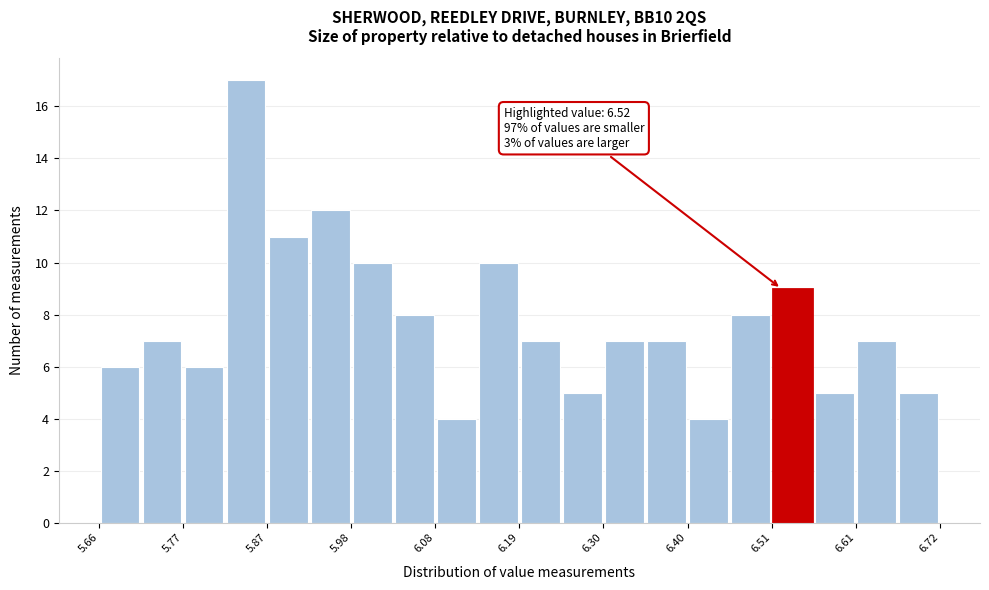

Read against the x-axis, roughly where is the centre of the tallest bar?

5.84